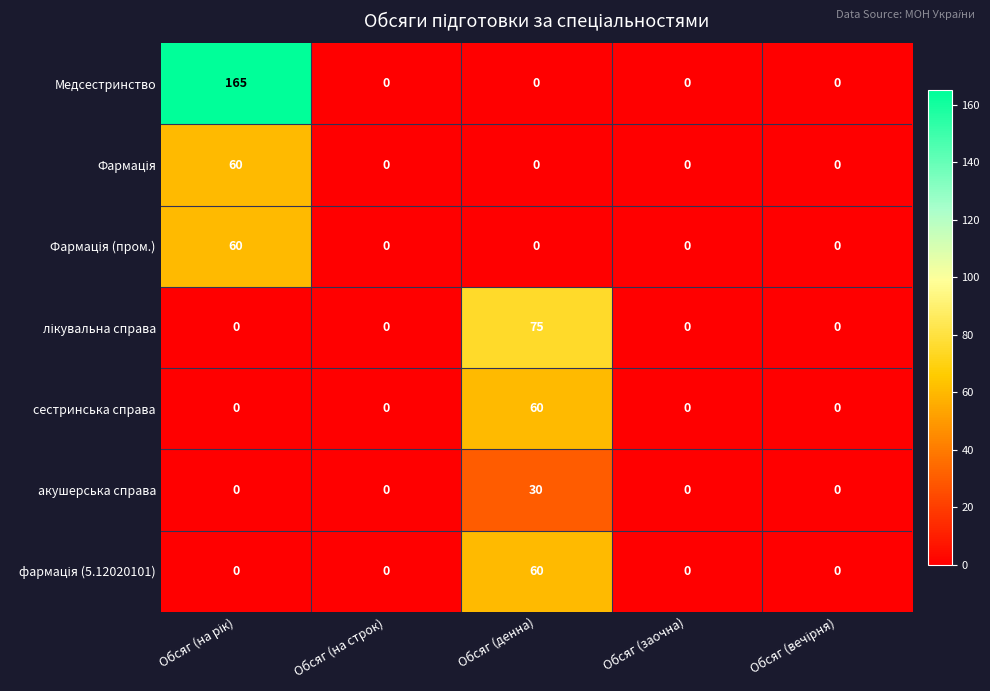

What is the average value of the Медсестринство series?

33